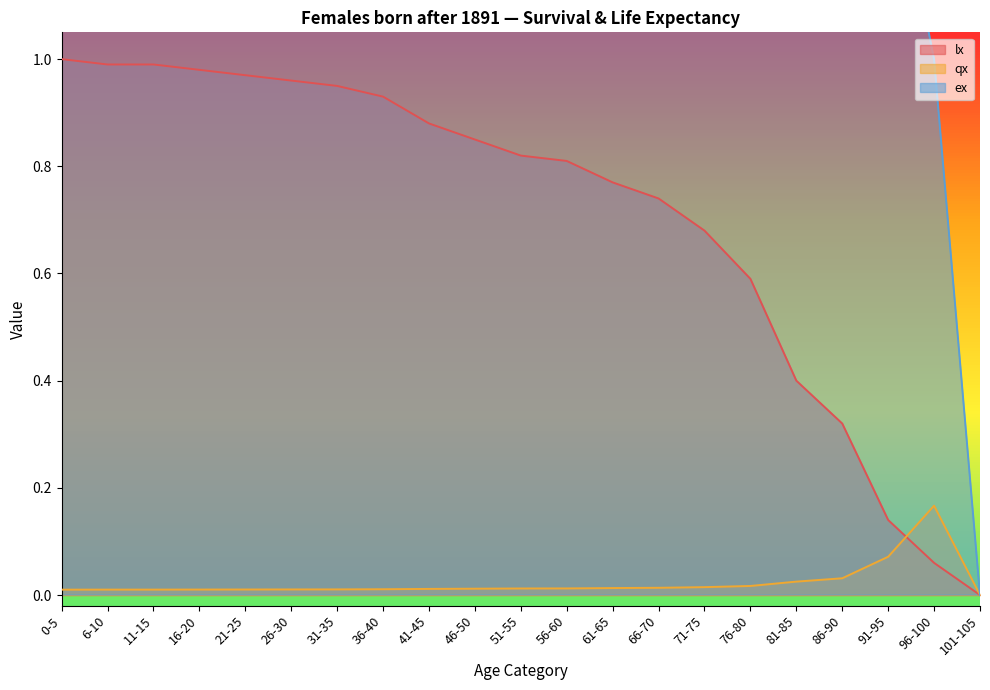

At which category is the sum across all series the highest?

0-5